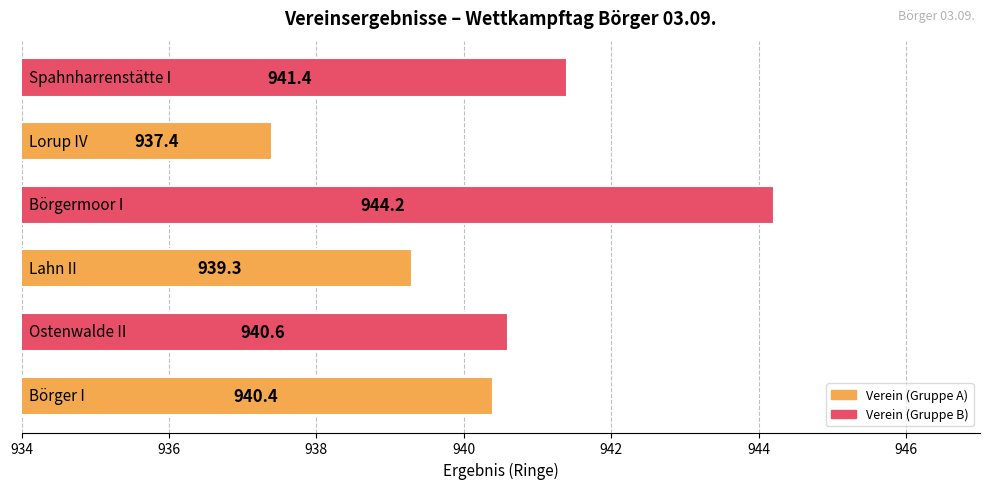

What is the maximum value shown in the chart?

944.2